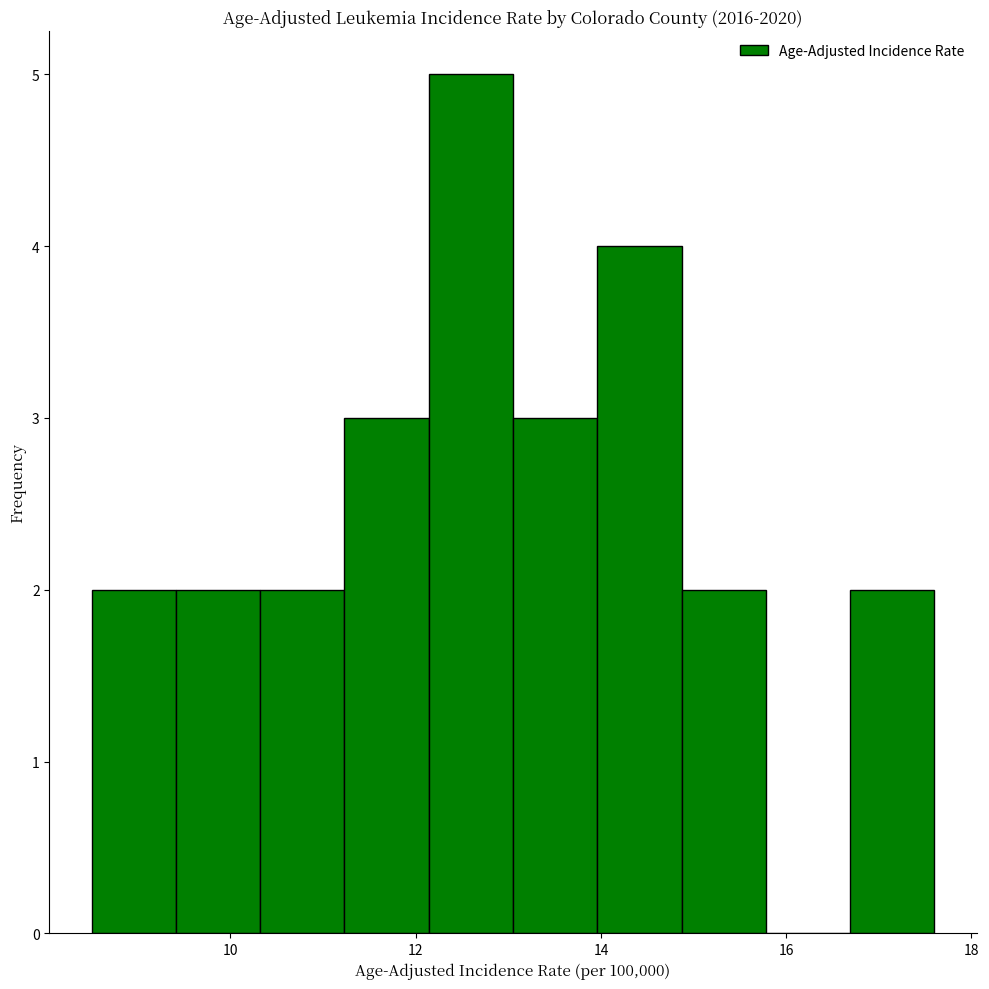

Reading left to right, transcribe this chart: for each bar, give the range it covers on the x-axis and its height. Neither the bar edges nor the heights are printed on the chart, so give them approximately, as read against the axes.

8.6 to 9.4: 2
9.4 to 10.4: 2
10.4 to 11.2: 2
11.2 to 12.2: 3
12.2 to 13.0: 5
13.0 to 14.0: 3
14.0 to 14.8: 4
14.8 to 15.8: 2
15.8 to 16.6: 0
16.6 to 17.6: 2